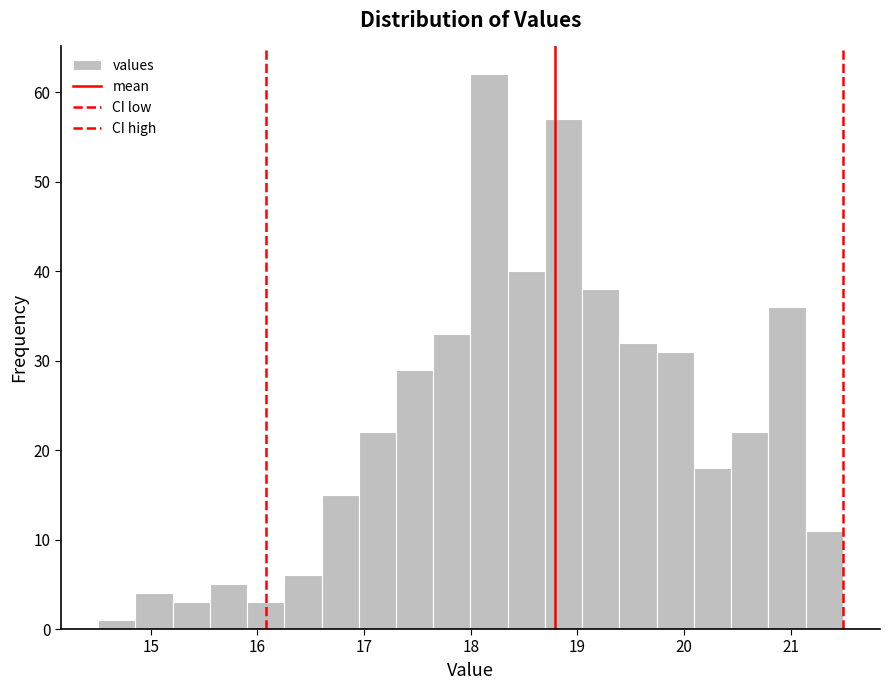

Around what value on the x-axis is the tallest bar? Give the approximate position of its centre, as read against the axis.

18.2